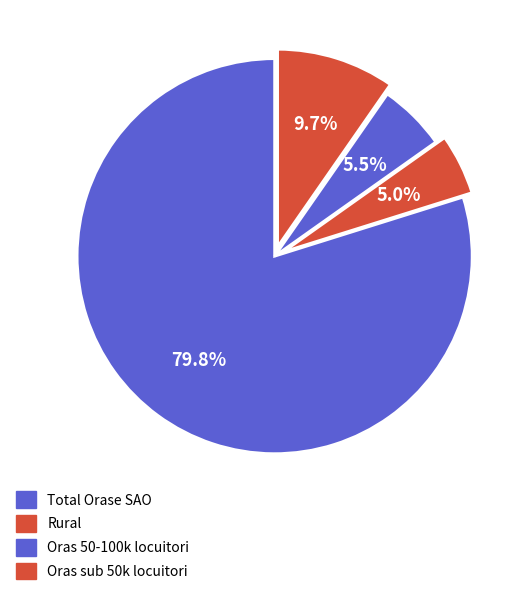

What percentage do Total Orase SAO and Oras sub 50k locuitori together represent?

89.5%